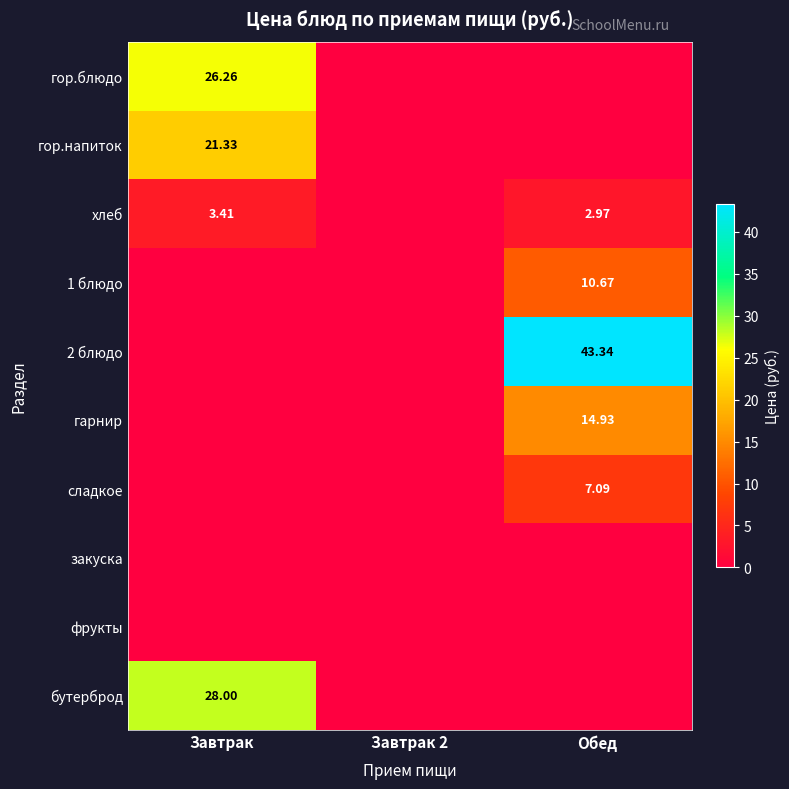

How many positive values does the гарнир series have?

1